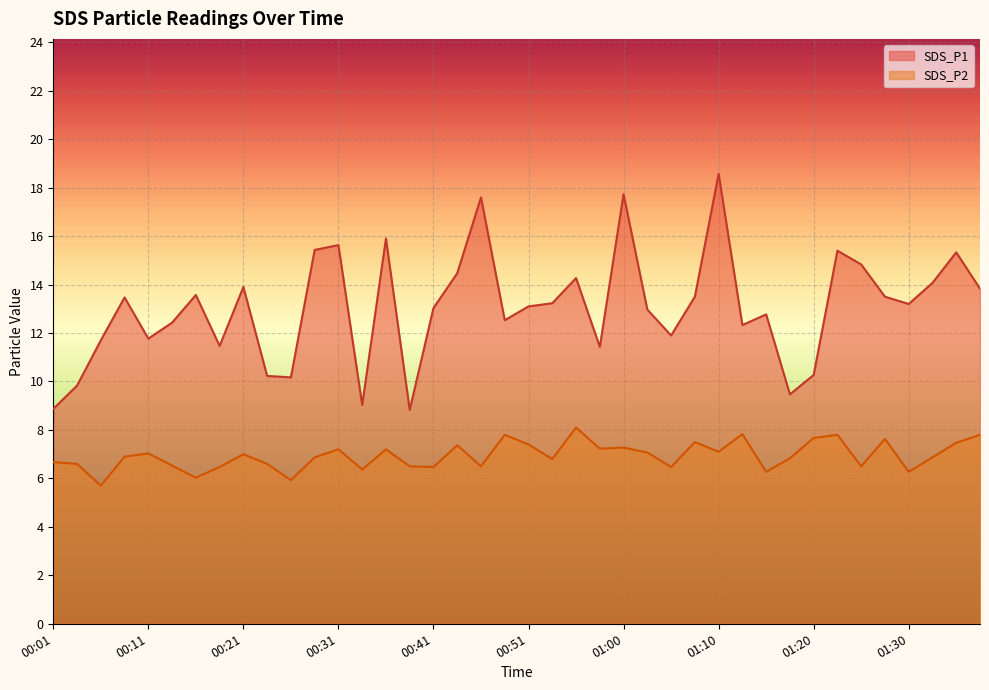

How many interior local valleys does the SDS_P1 series have?

11